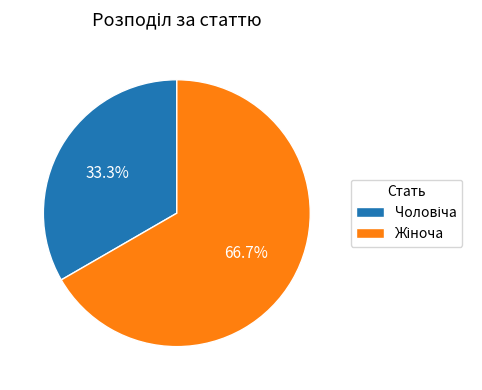

How many segments does this pie chart have?

2